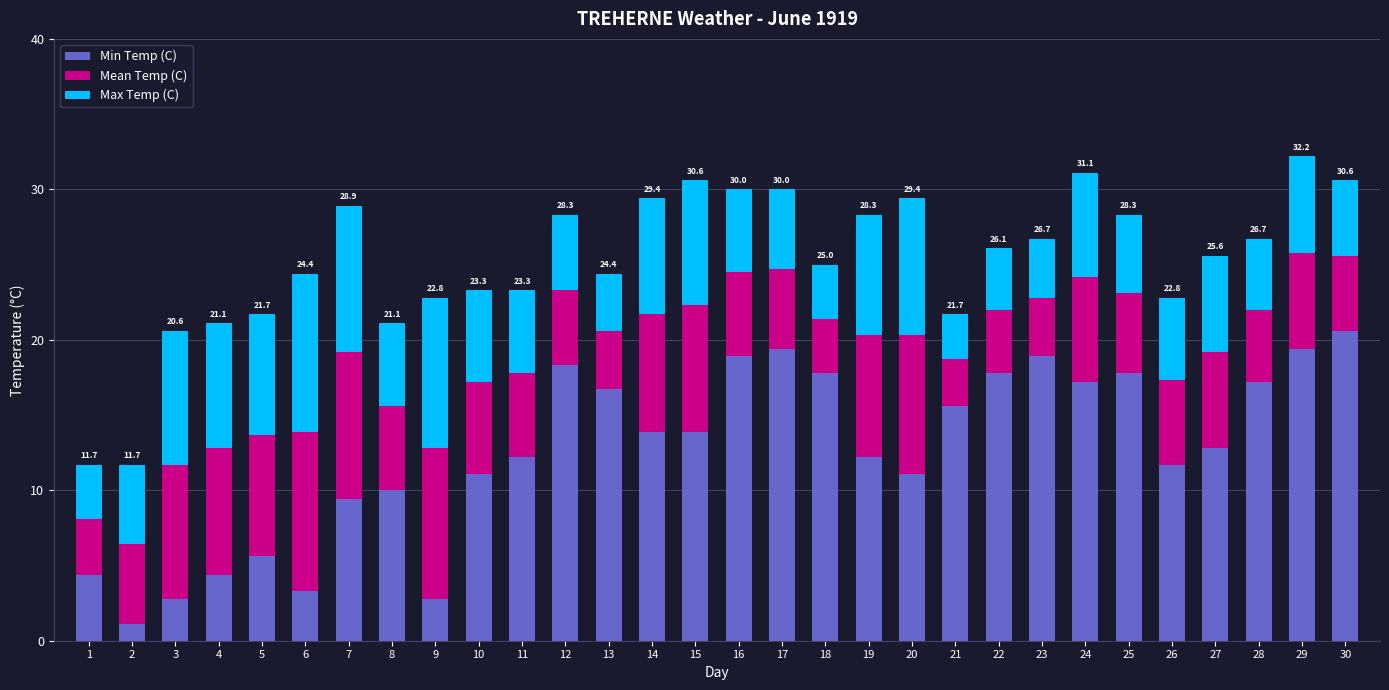

What is the approximate value of Min Temp (C) at 22?

17.8